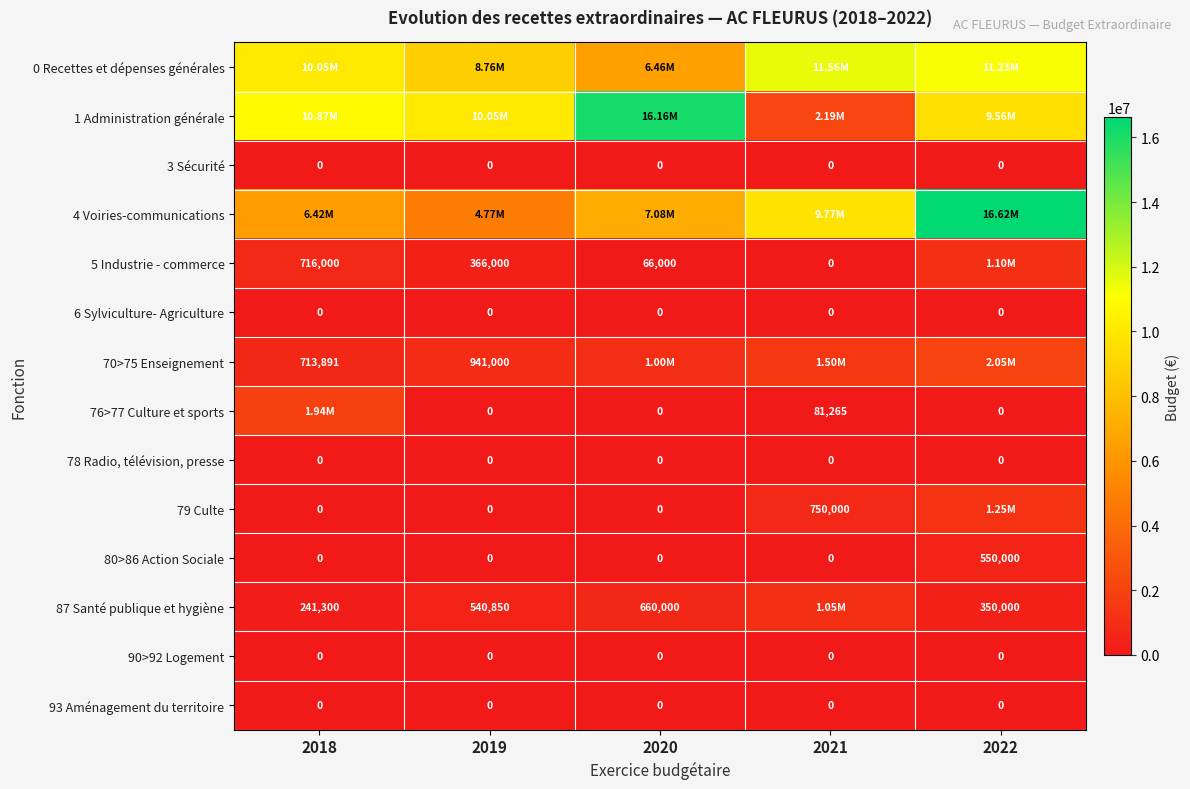

What is the total value across all series at 2019?

25429464.9